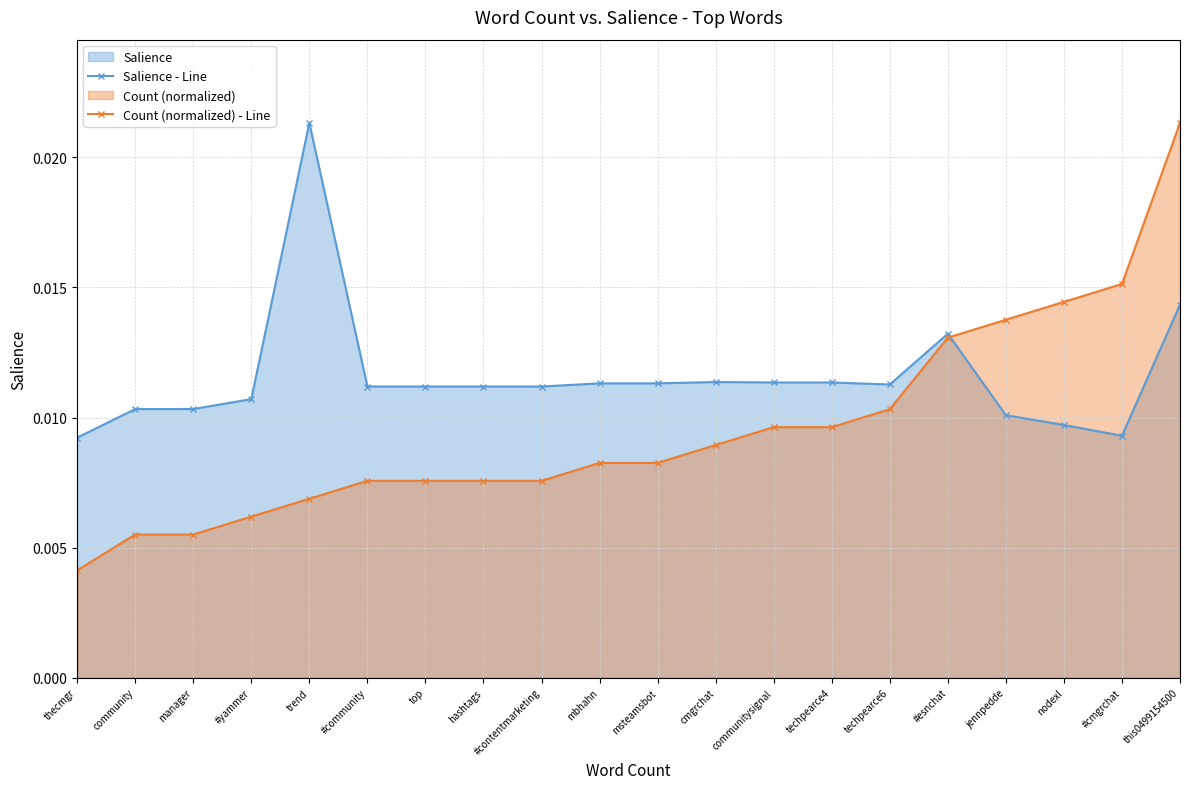

How many categories are shown in the chart?

20